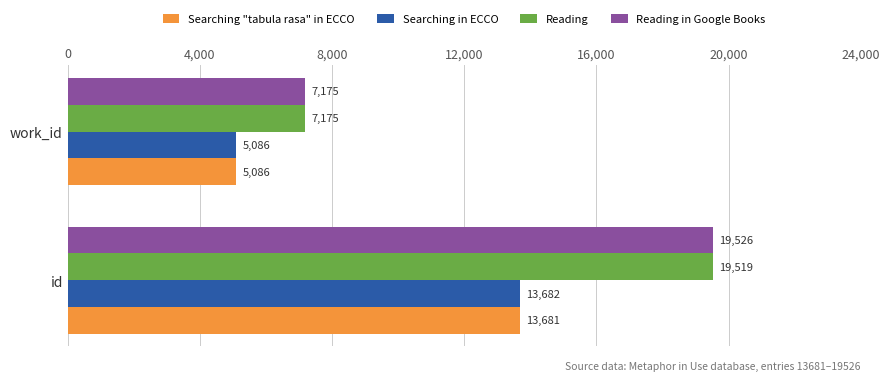

What is the difference between the maximum and minimum values in the Searching "tabula rasa" in ECCO series?

8595